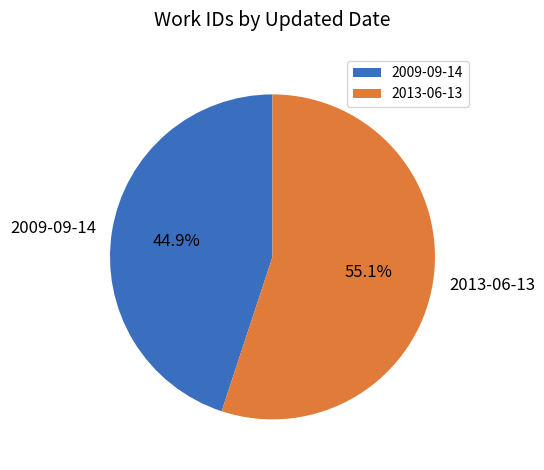

True or false: 2013-06-13 accounts for 47% of the total.

False